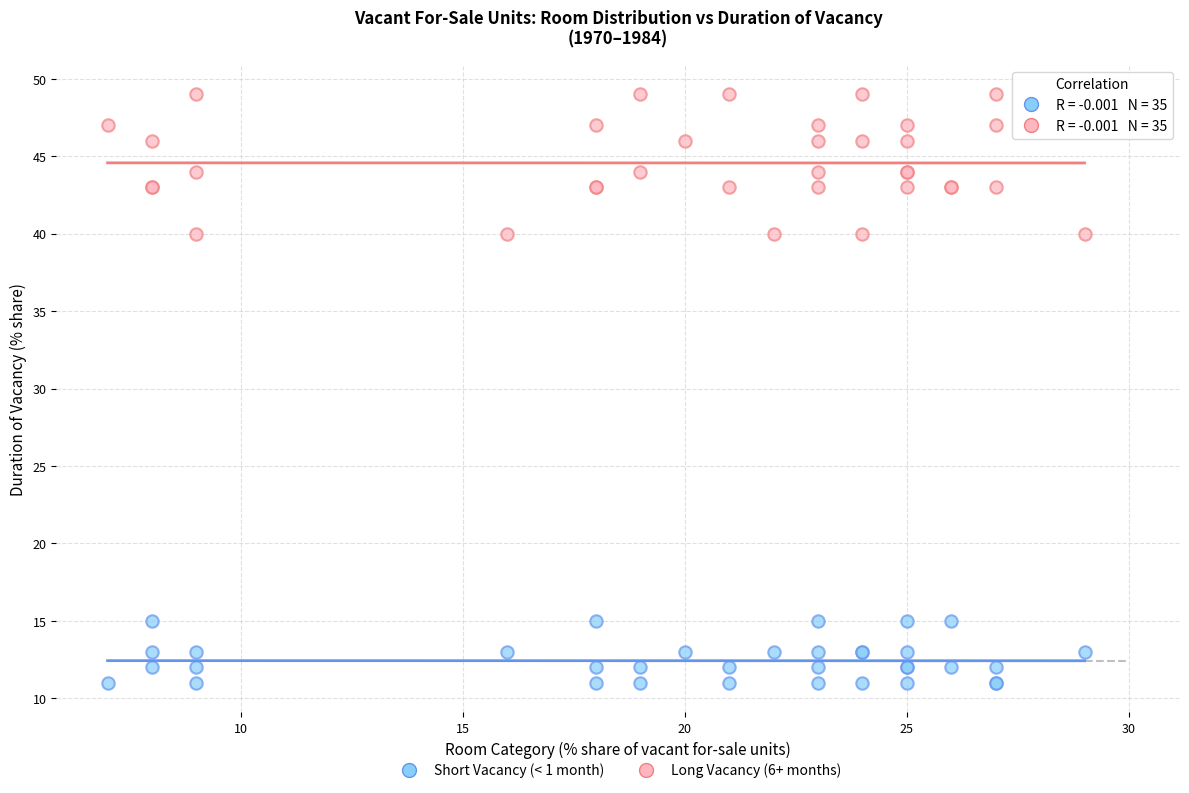

What are all the series names shown in the legend?

Short Vacancy (< 1 month), Long Vacancy (6+ months)